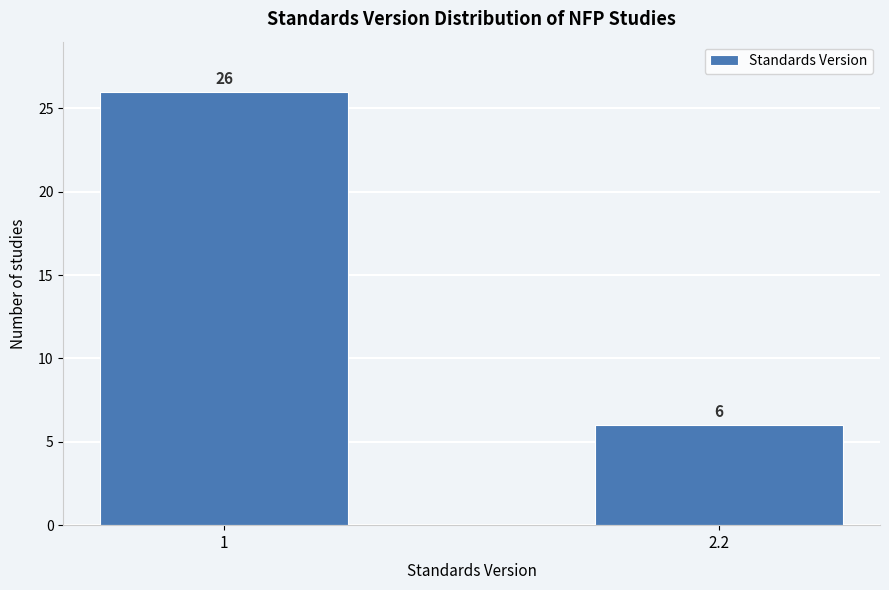

Reading left to right, extract all data points from this chart.

1=26	2.2=6